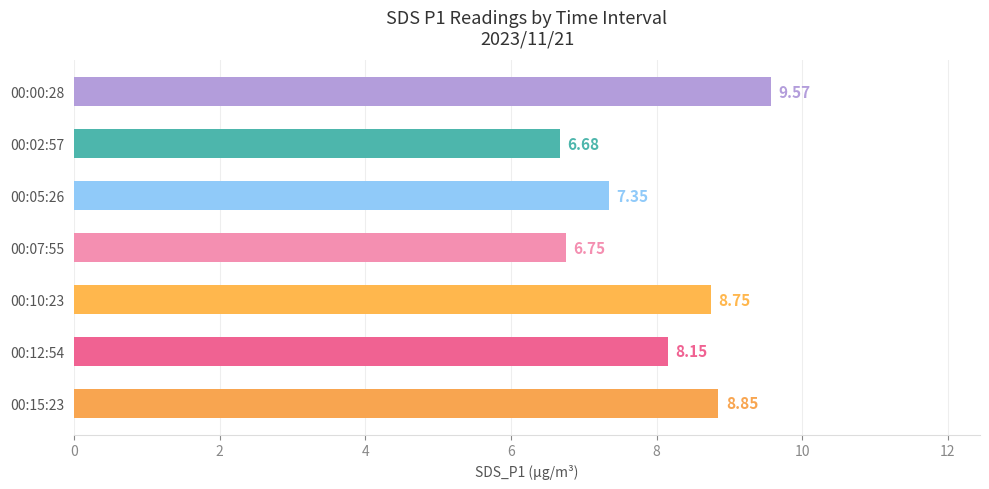

How many bars are there in total?

7